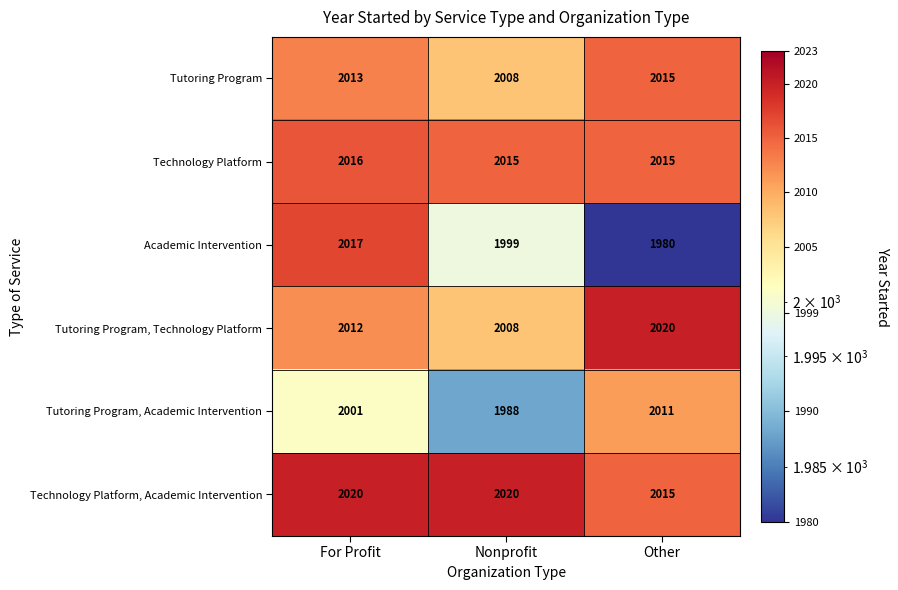

What is the sum of the Tutoring Program values at For Profit and Nonprofit?

4021